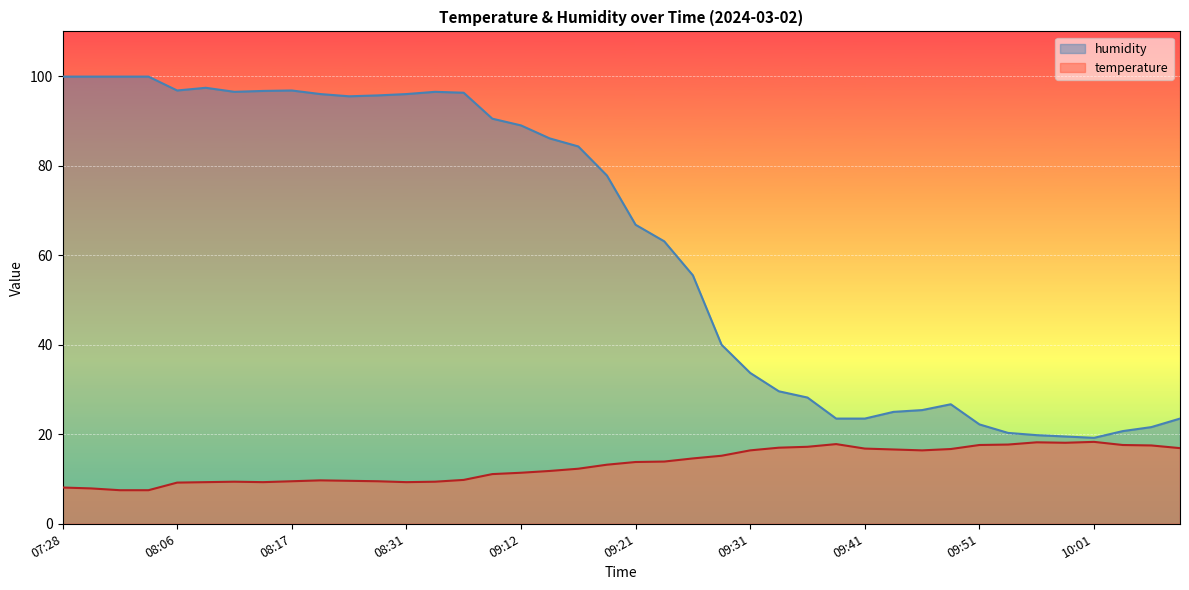

What is the spread (max minus min) of values at 09:51?

4.6